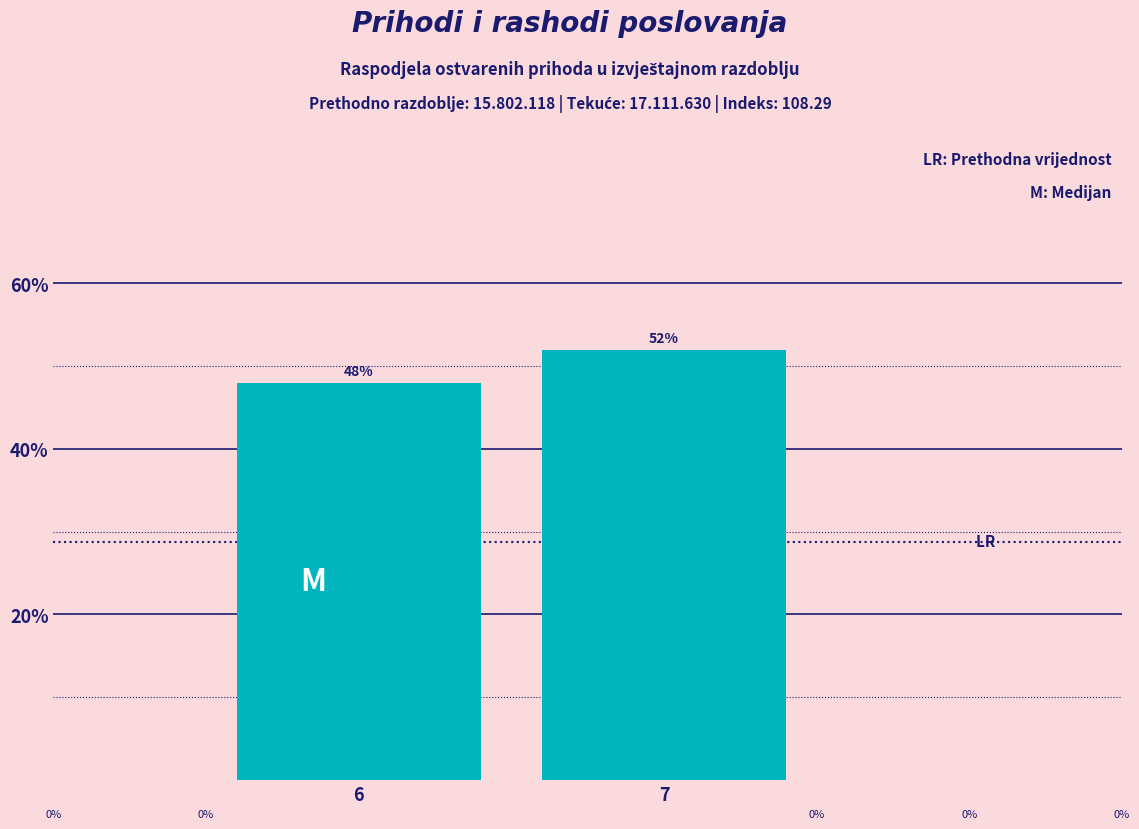

Are the bars horizontal?

No